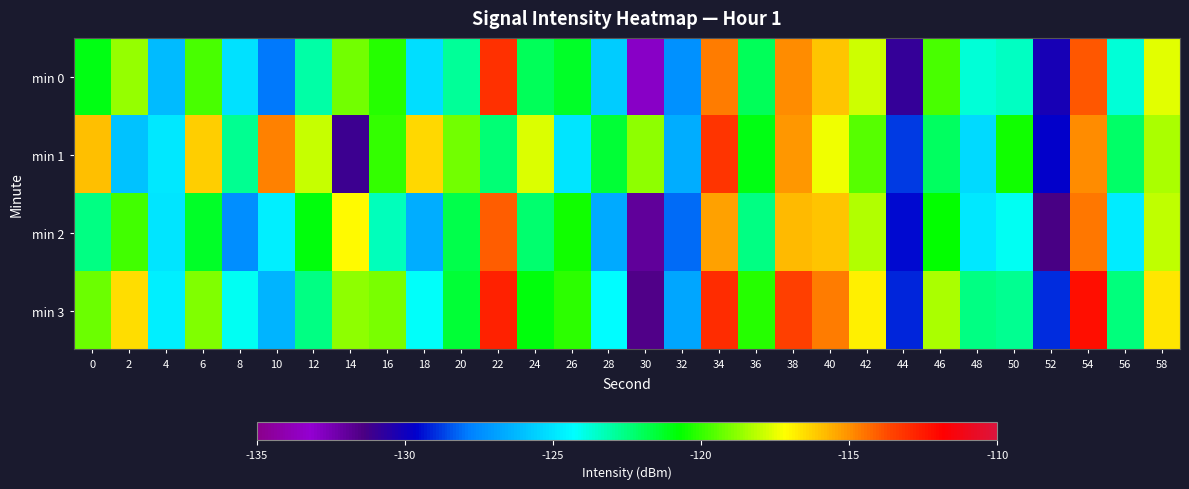

Count the number of categories in the chart.

30